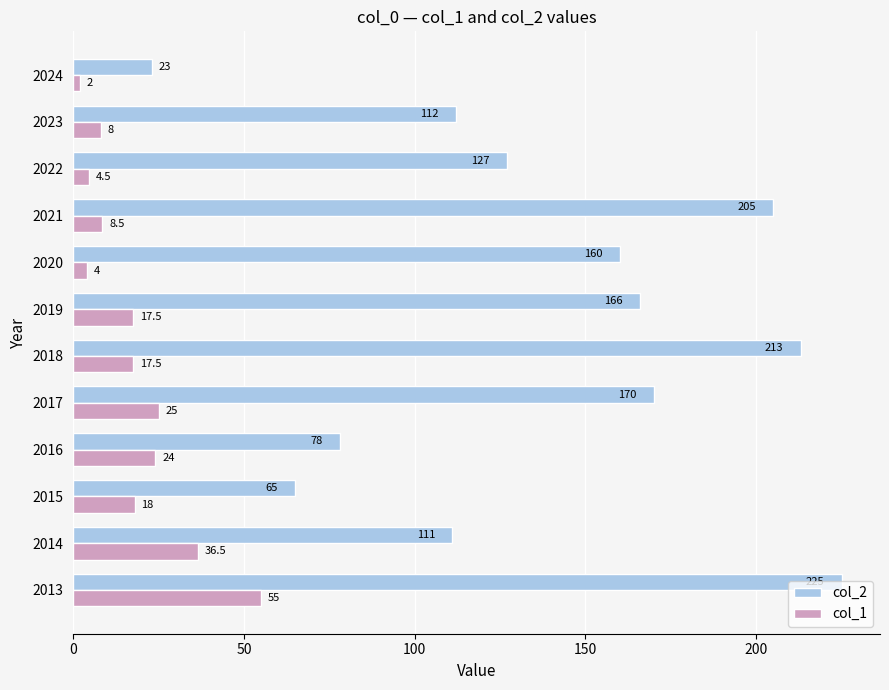

Is it true that col_1 equals 18.0 at 2015?

True